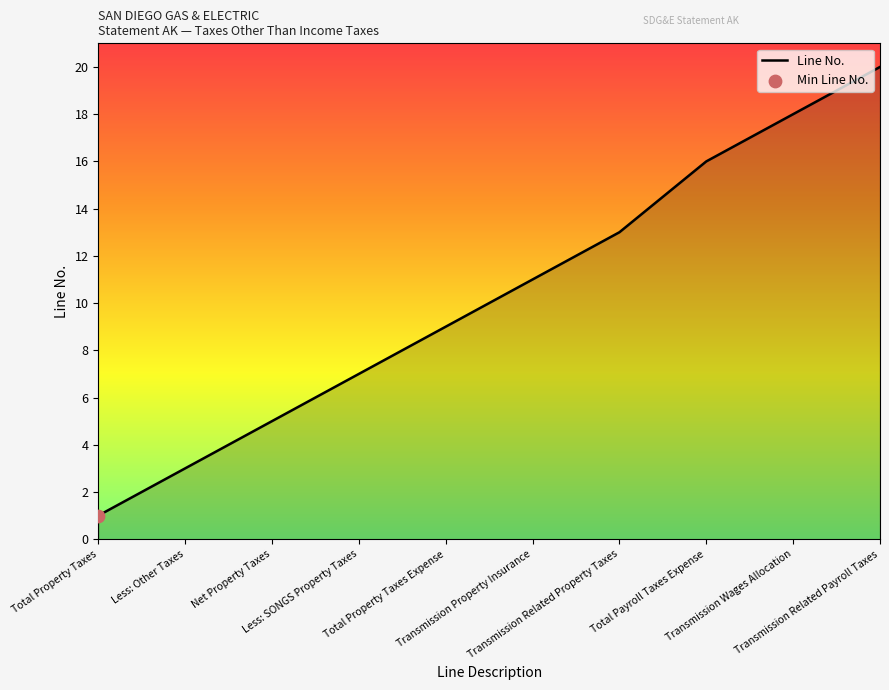

What is the ratio of the value at Transmission Wages Allocation to the value at Total Payroll Taxes Expense?

1.1